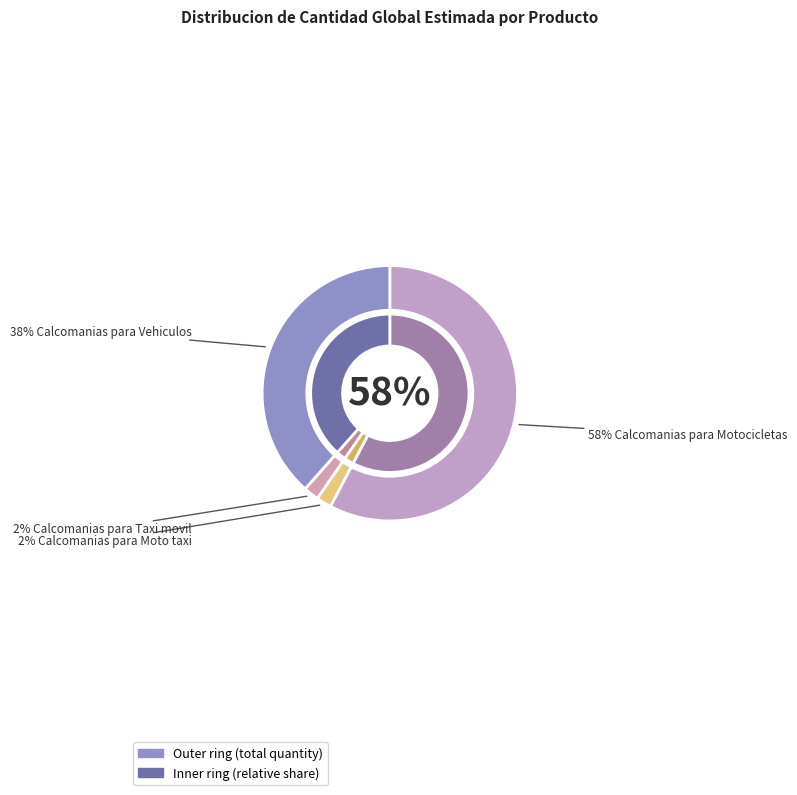

The Calcomanias para Taxi movil slice represents 2% of the pie. True or false?

True